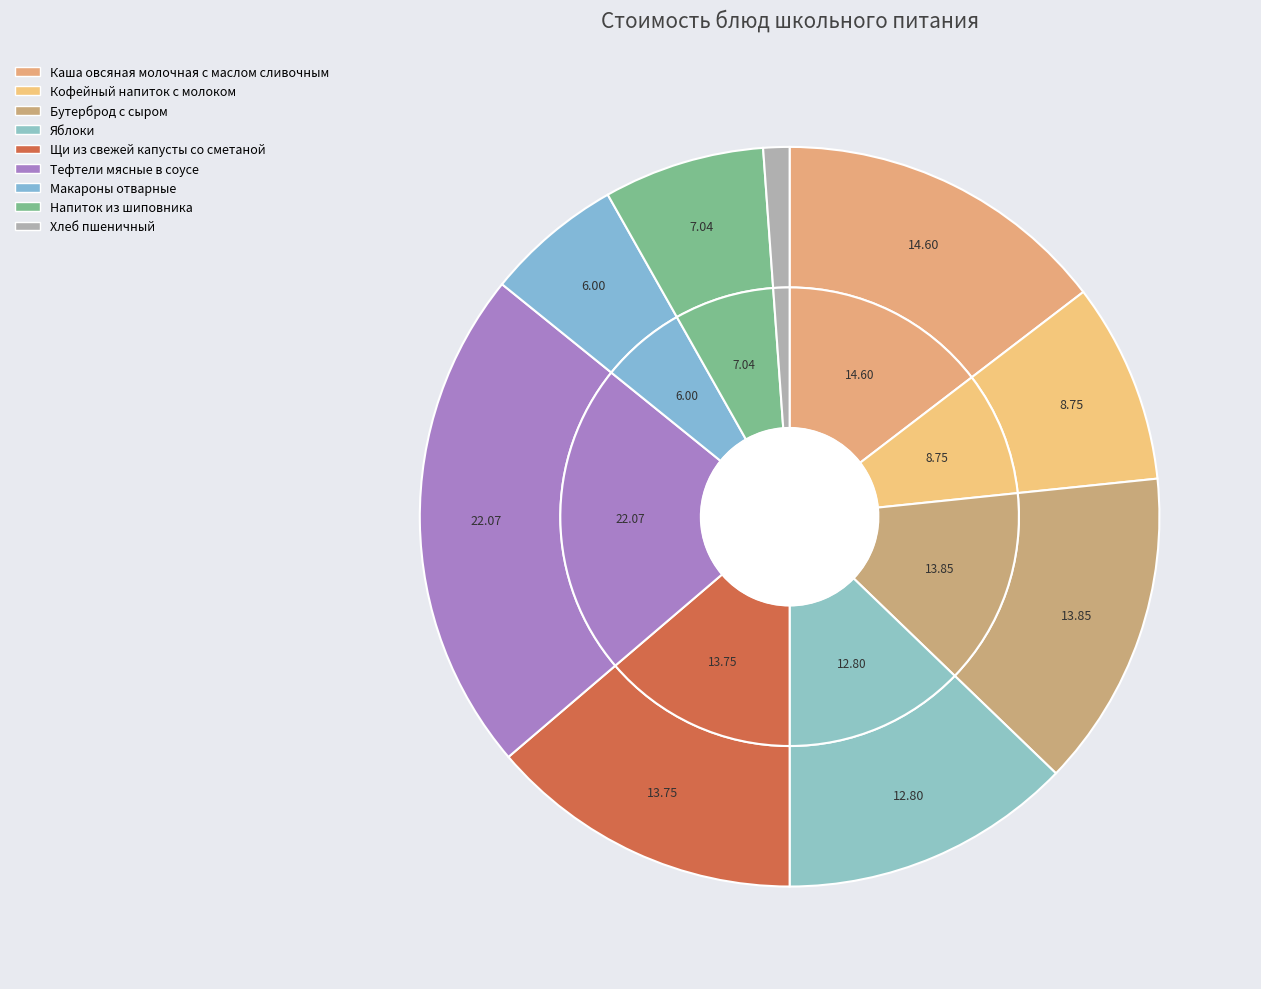

How many slices are in this pie chart?

9